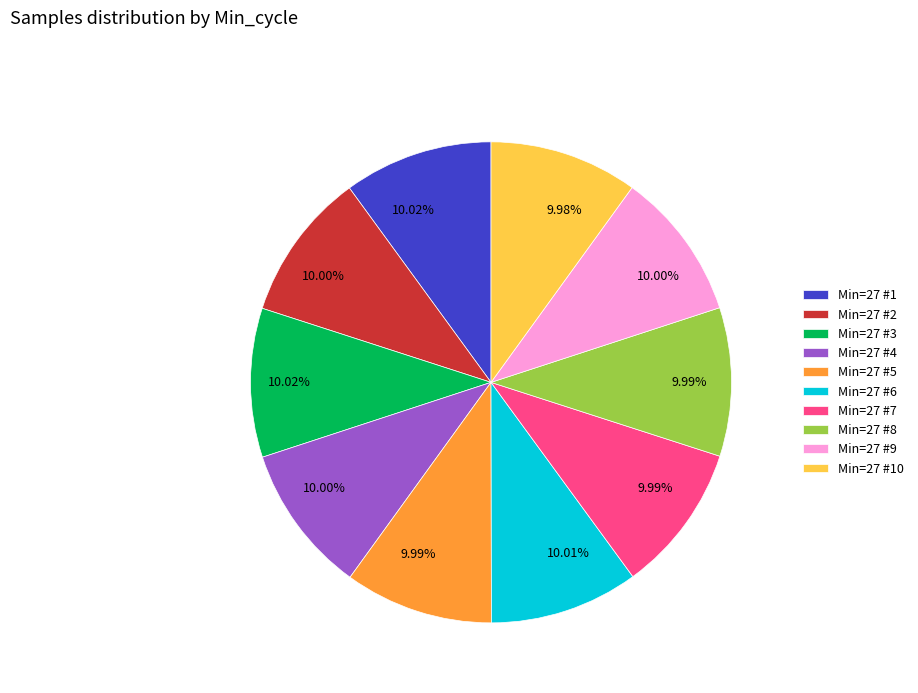

Is there a majority slice in this chart?

No